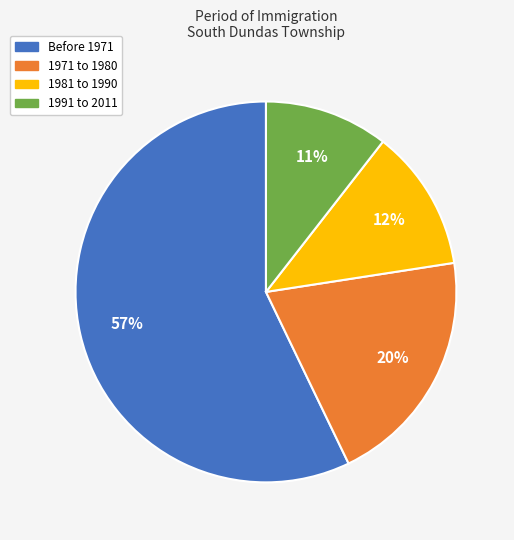

Count the number of slices in the pie.

4